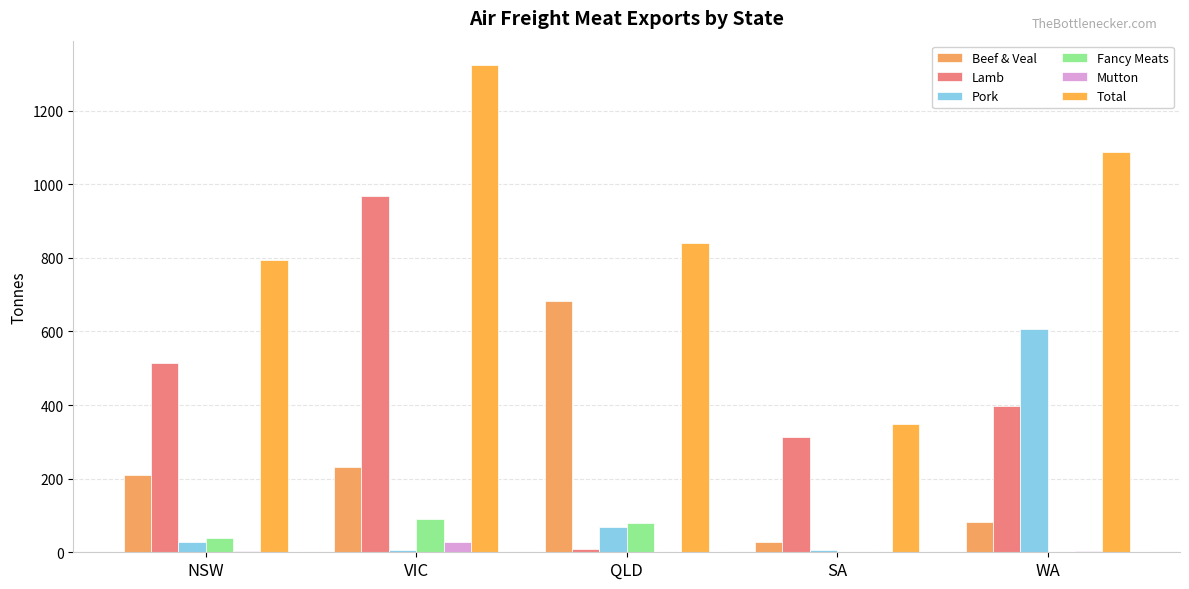

What is the sum of the Lamb values at QLD and WA?

405.8